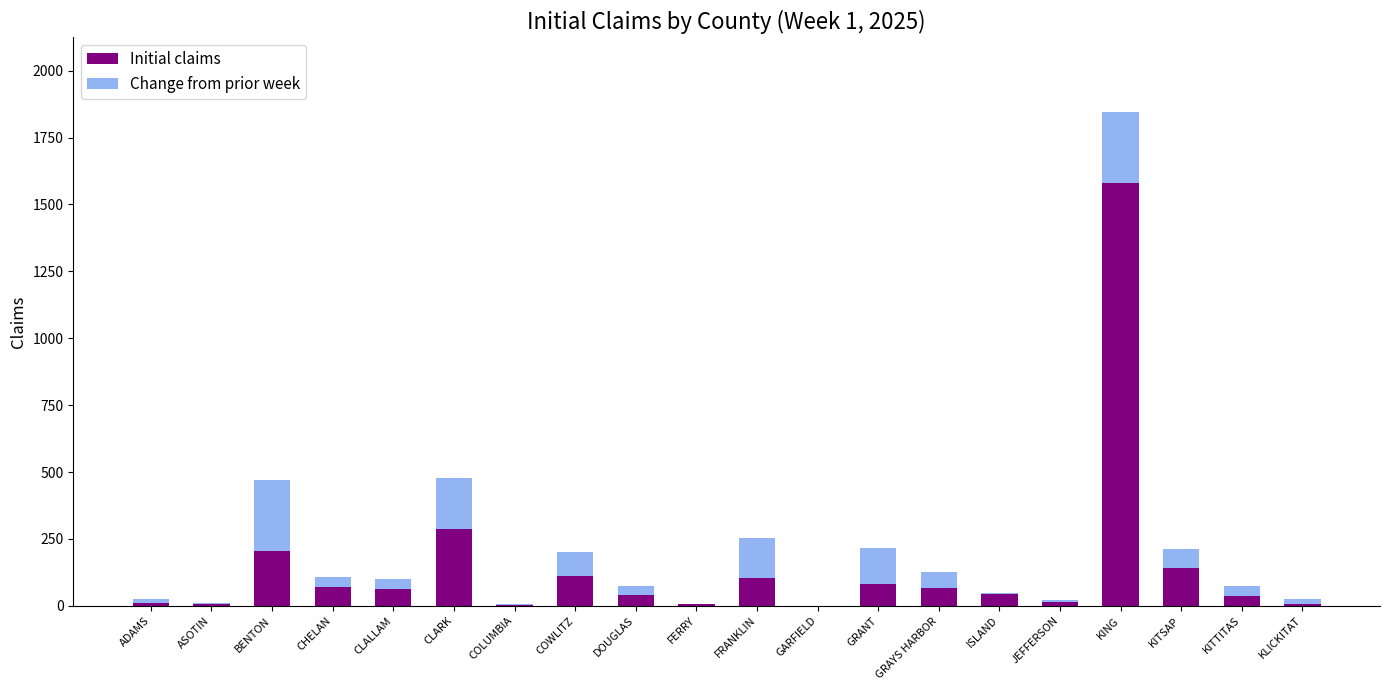

Are the bars grouped side by side (vs. stacked)?

No